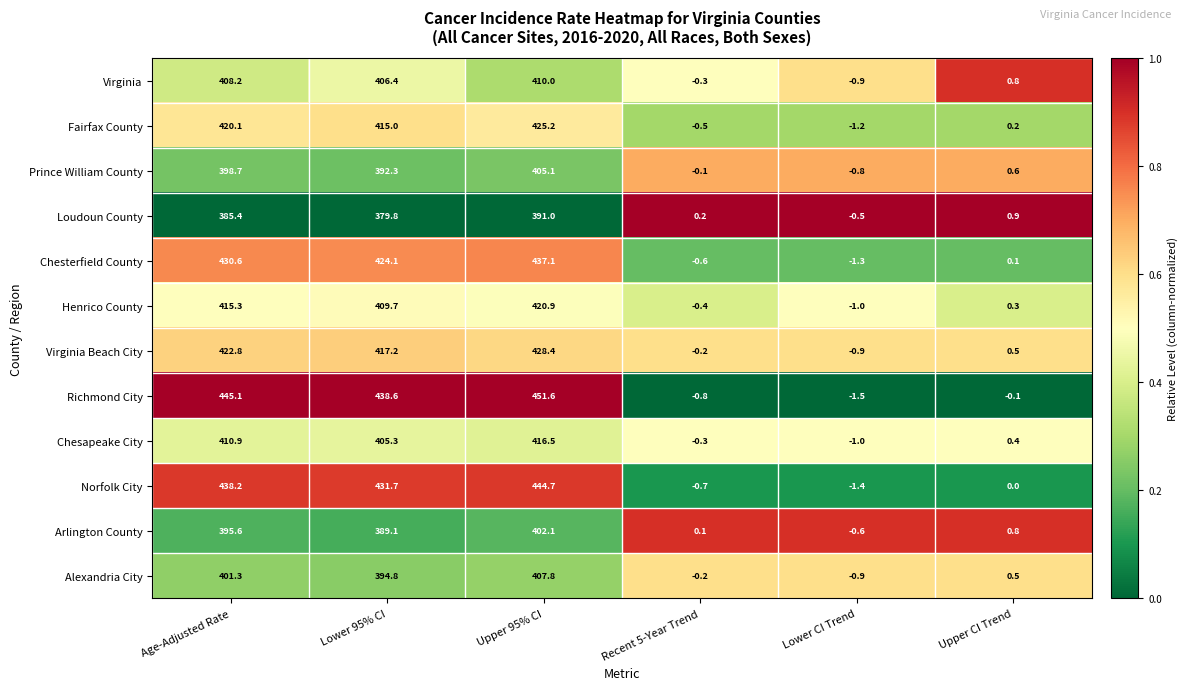

What is the sum of all Chesapeake City values?

1231.8